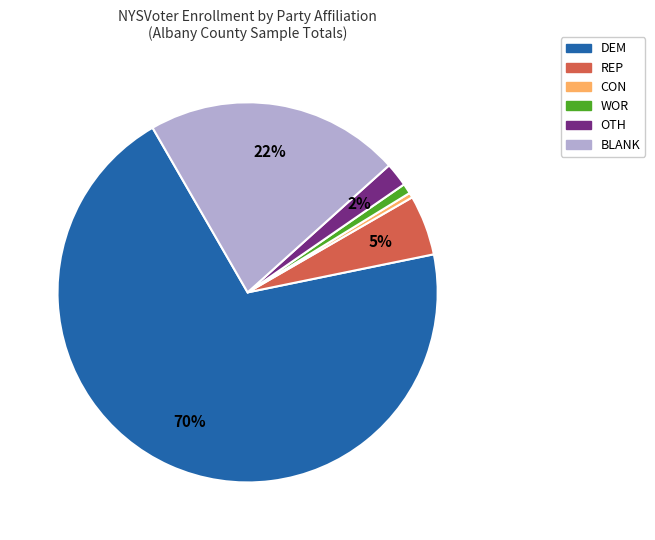

Is the sum of OTH and DEM greater than half?

Yes